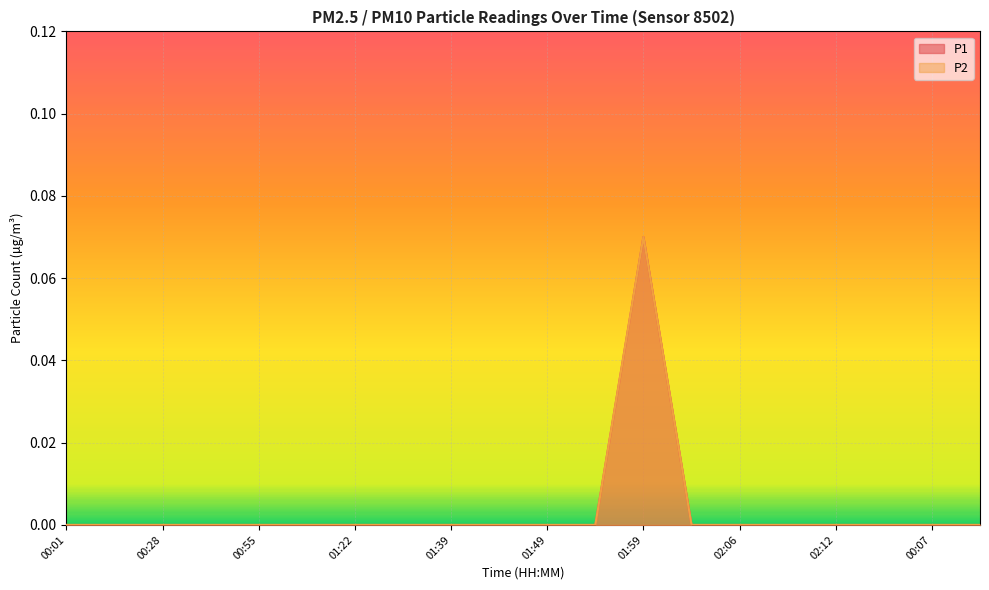

True or false: P2 and P1 intersect in this chart.

False